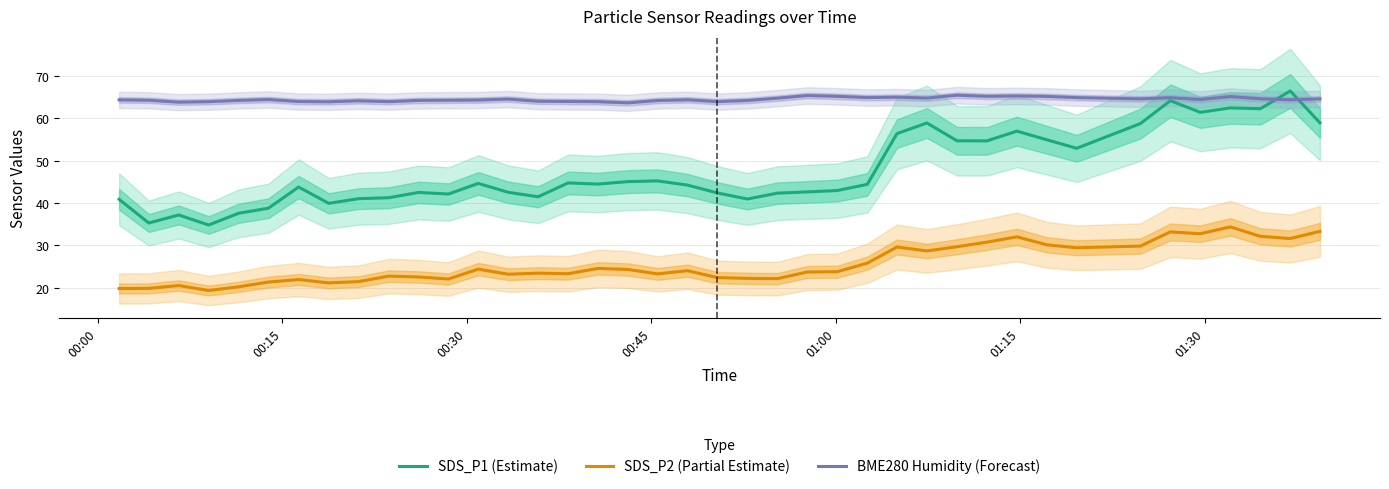

Which series ends up on top after the final intersection of SDS_P1 (Estimate) and BME280 Humidity (Forecast)?

BME280 Humidity (Forecast)